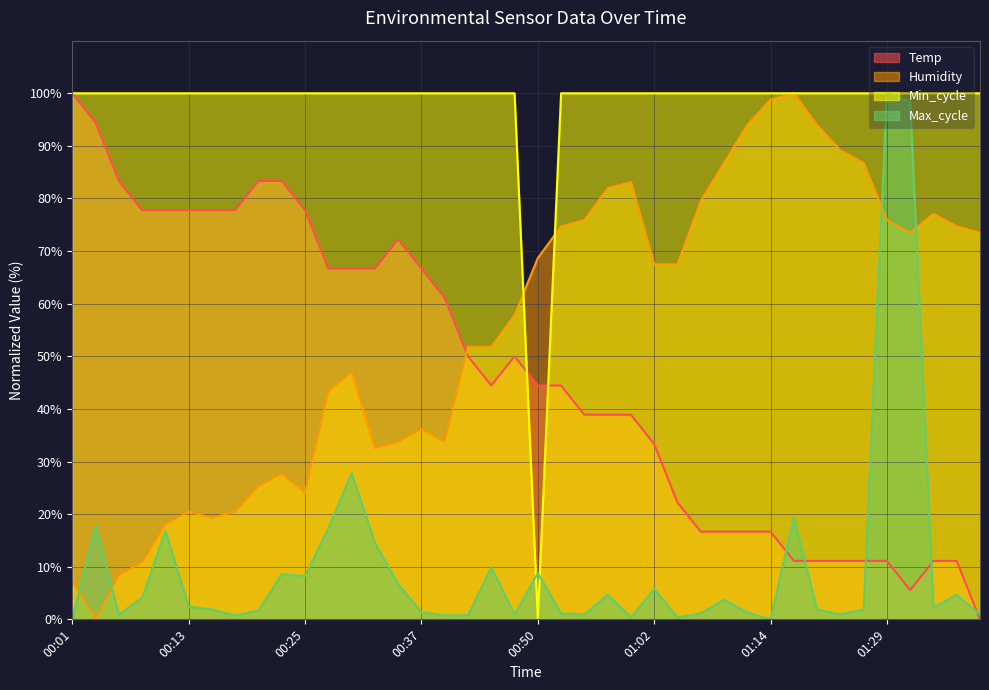

Reading right to left, transcribe all the data shown in this chart.

Temp: 0.0	11.1	11.1	5.6	11.1	11.1	11.1	11.1	11.1	16.7	16.7	16.7	16.7	22.2	33.3	38.9	38.9	38.9	44.4	44.4	50.0	44.4	50.0	61.1	66.7	72.2	66.7	66.7	66.7	77.8	83.3	83.3	77.8	77.8	77.8	77.8	77.8	83.3	94.4	100.0
Humidity: 73.5	74.7	77.1	73.5	75.9	86.7	89.2	94.0	100.0	98.8	94.0	86.7	79.5	67.5	67.5	83.1	81.9	75.9	74.7	68.7	57.8	51.8	51.8	33.7	36.1	33.7	32.5	47.0	43.4	24.1	27.7	25.3	20.5	19.3	20.5	18.1	10.8	8.4	0.0	7.2
Min_cycle: 100.0	100.0	100.0	100.0	100.0	100.0	100.0	100.0	100.0	100.0	100.0	100.0	100.0	100.0	100.0	100.0	100.0	100.0	100.0	0.0	100.0	100.0	100.0	100.0	100.0	100.0	100.0	100.0	100.0	100.0	100.0	100.0	100.0	100.0	100.0	100.0	100.0	100.0	100.0	100.0
Max_cycle: 0.9	4.7	2.2	98.3	100.0	1.9	0.9	1.9	19.4	0.0	1.3	3.7	1.1	0.4	5.8	0.4	4.7	0.9	1.1	8.8	0.9	9.9	0.7	0.7	1.3	6.7	14.6	27.8	17.4	8.2	8.6	1.7	0.7	1.9	2.4	16.8	4.1	0.9	17.9	0.2